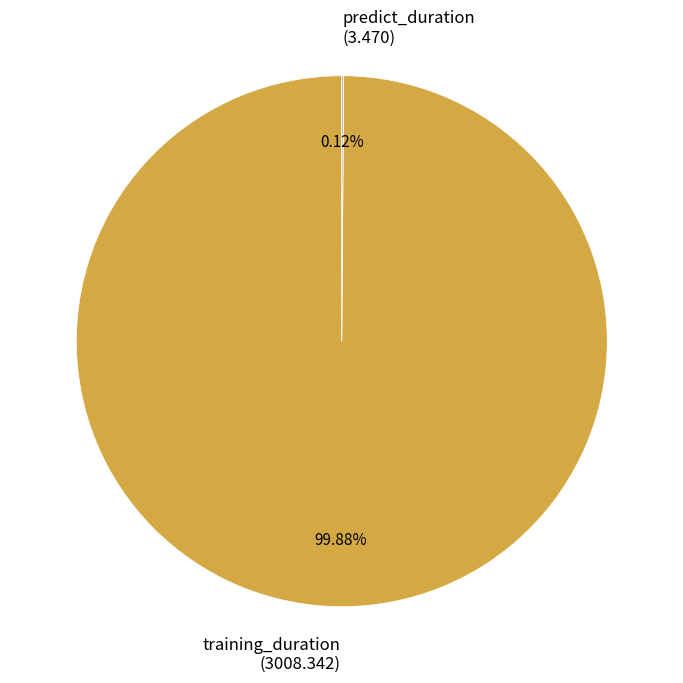

Is there a majority slice in this chart?

Yes